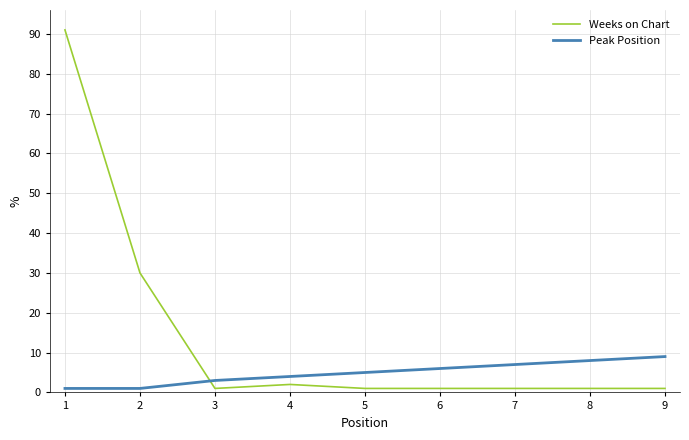

True or false: Weeks on Chart has a value of 1 at 8.

True